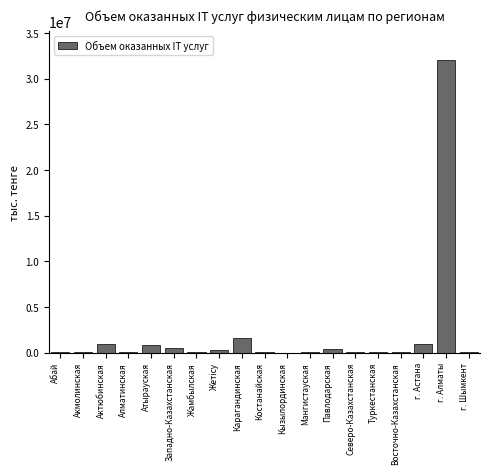

What is the maximum value shown in the chart?

32009835.5